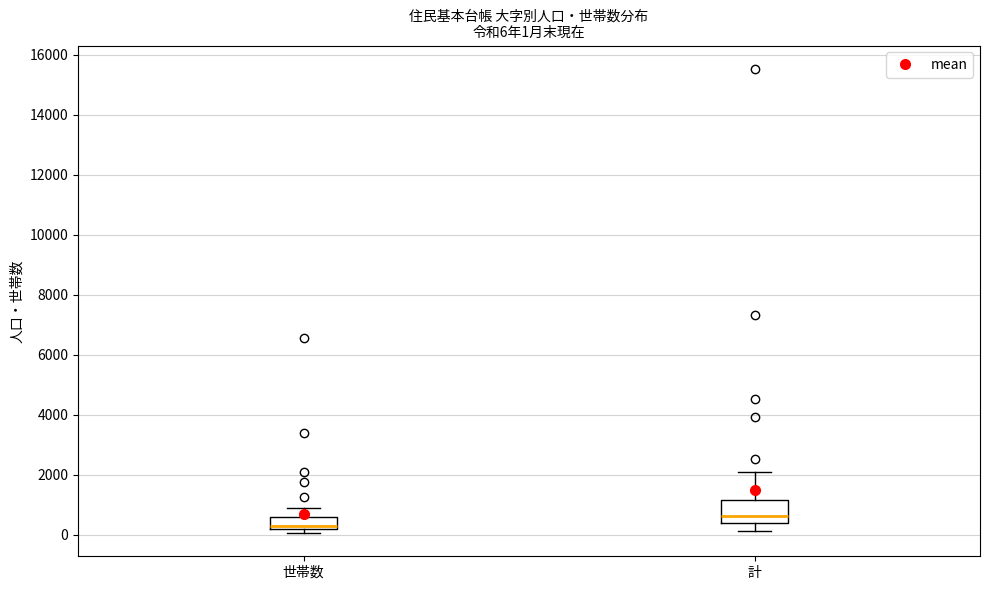

Which box's median line is the lowest?

世帯数